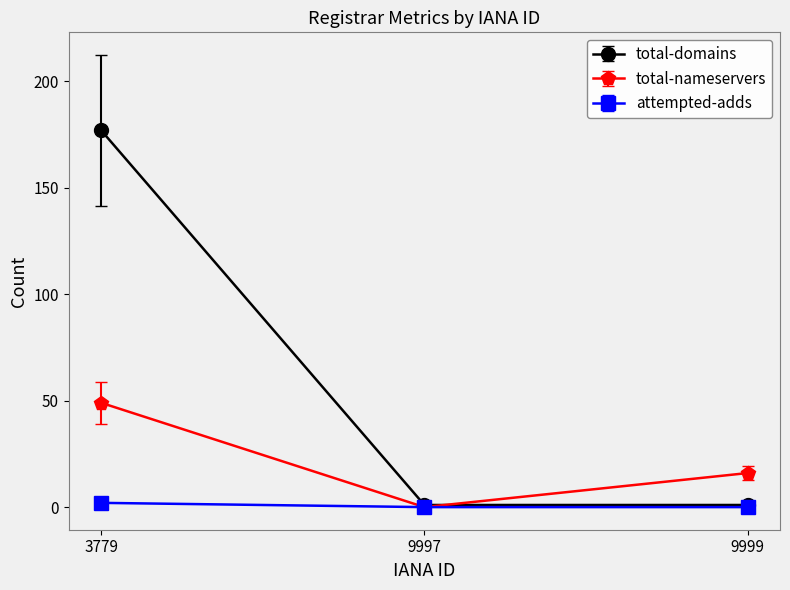

At which label does total-nameservers reach its minimum?

9997